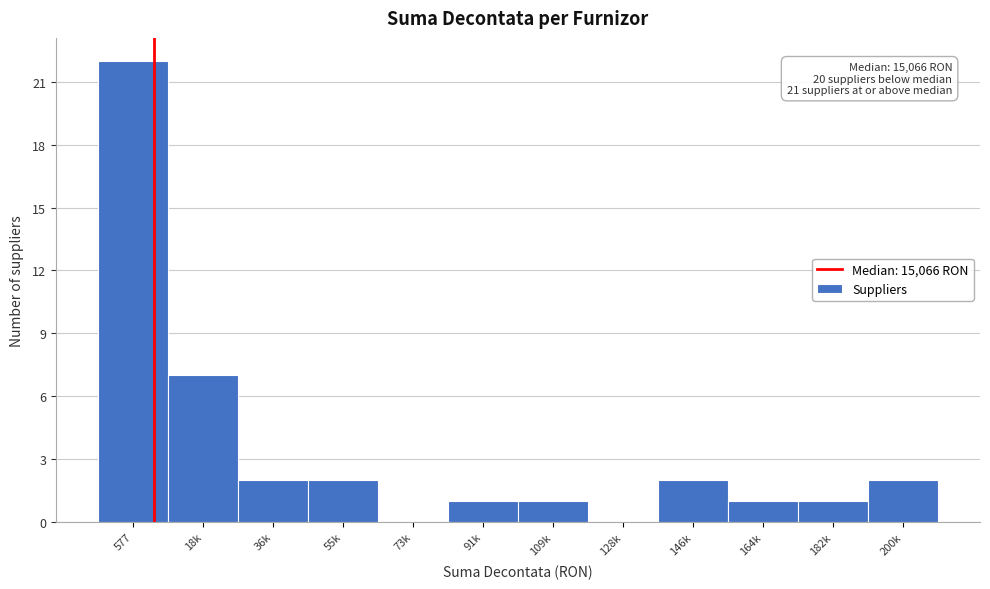

Reading right to left, what are all the values shown in this chart?

200k=2	182k=1	164k=1	146k=2	128k=0	109k=1	91k=1	73k=0	55k=2	36k=2	18k=7	577=22